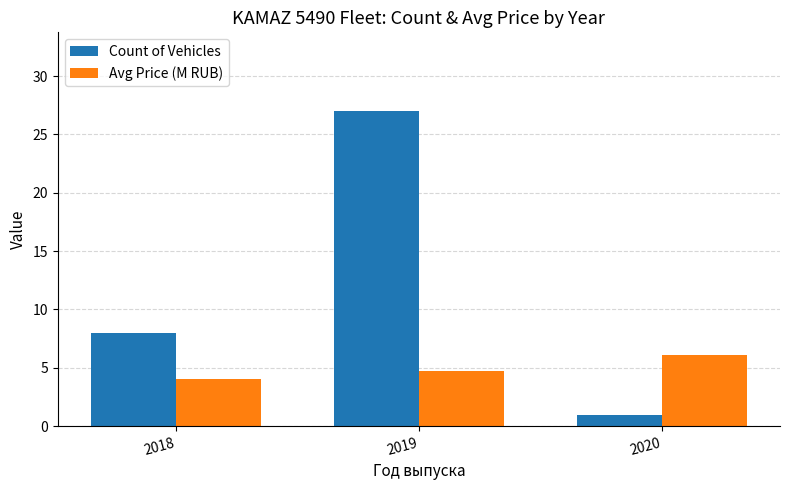

What is the total value across all series at 2019?

31.7